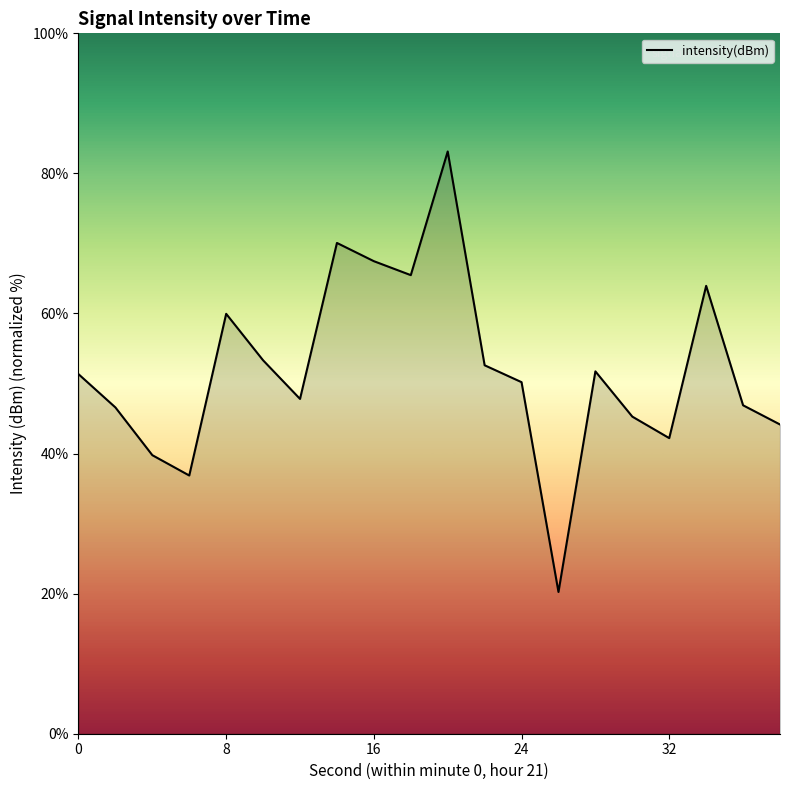

Count the number of values greater than 51.

10